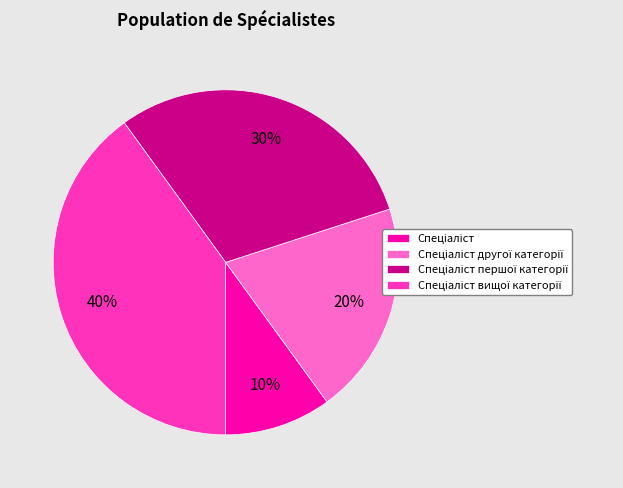

To the nearest percent, what is the difference between the largest and smallest slice percentages?

30%